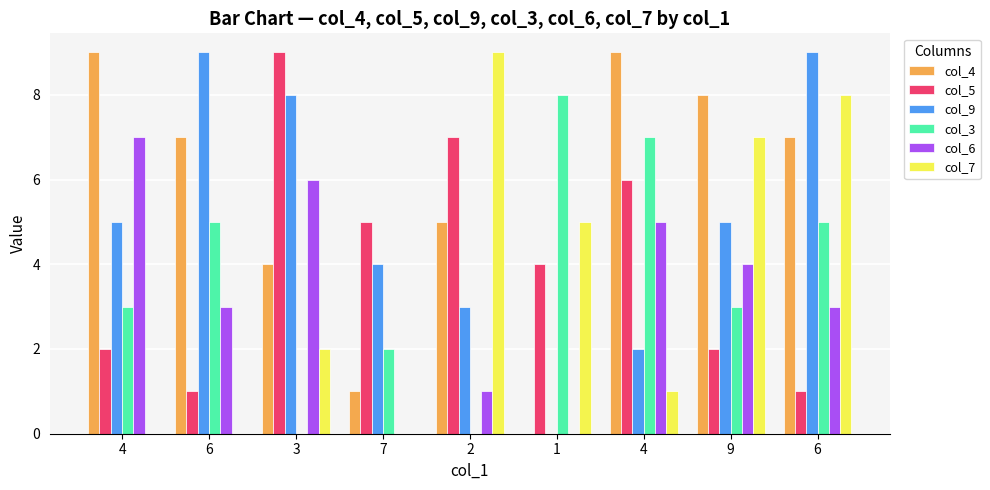

What is the difference between the highest and lowest values at 6?

9